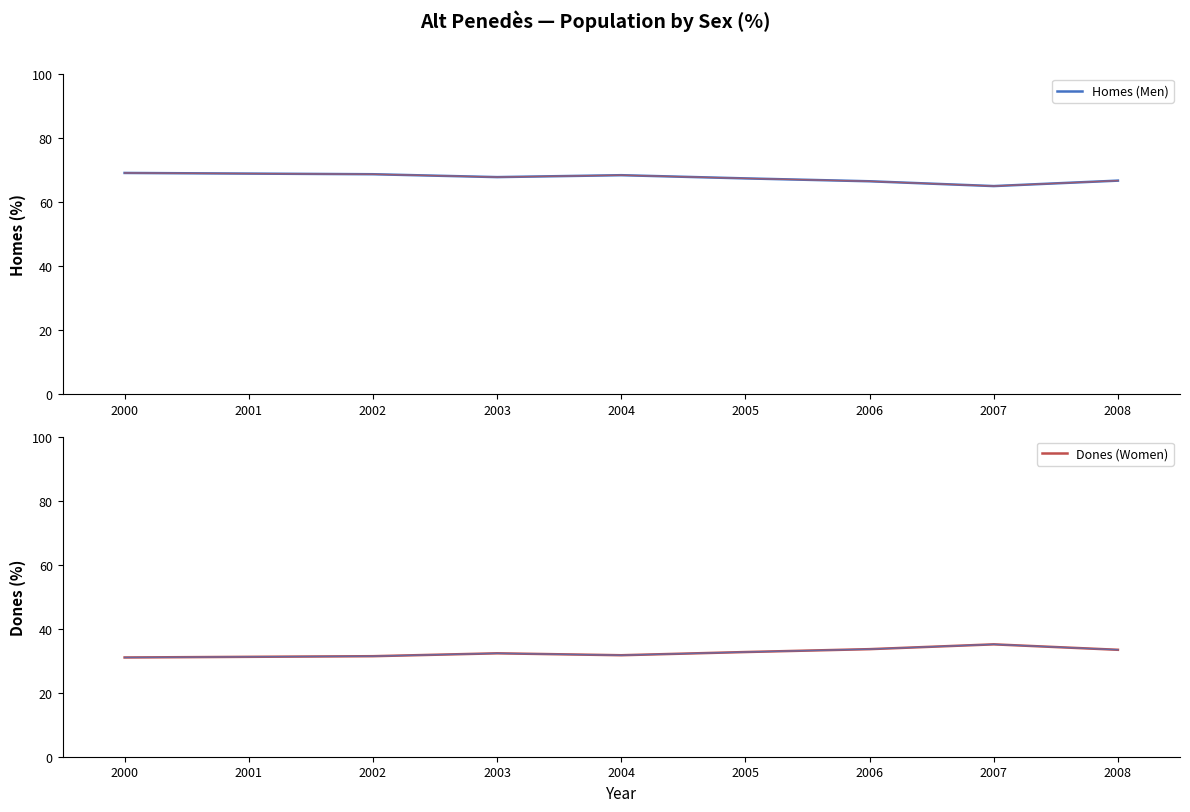

List the series in order of their overall mean, lowest first.

Dones (Women), Homes (Men)